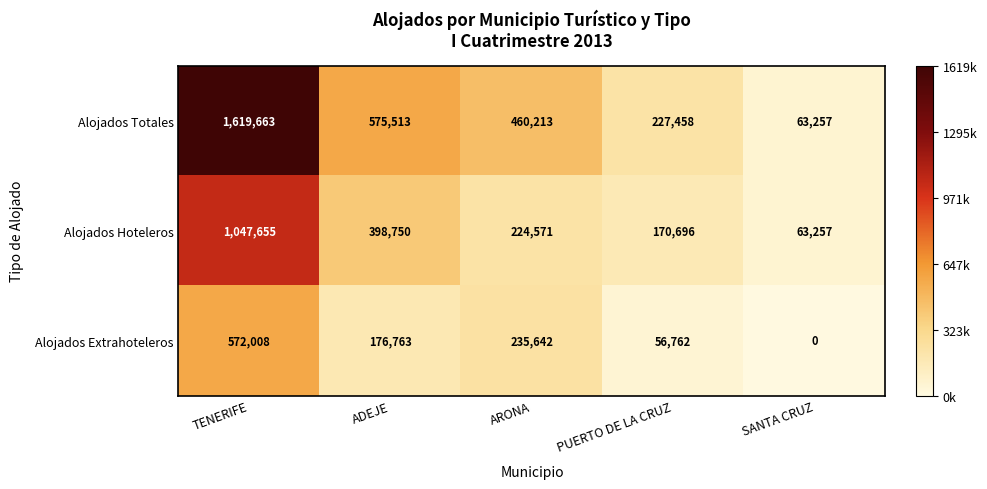

What is the difference between the Alojados Extrahoteleros values at ADEJE and ARONA?

58879